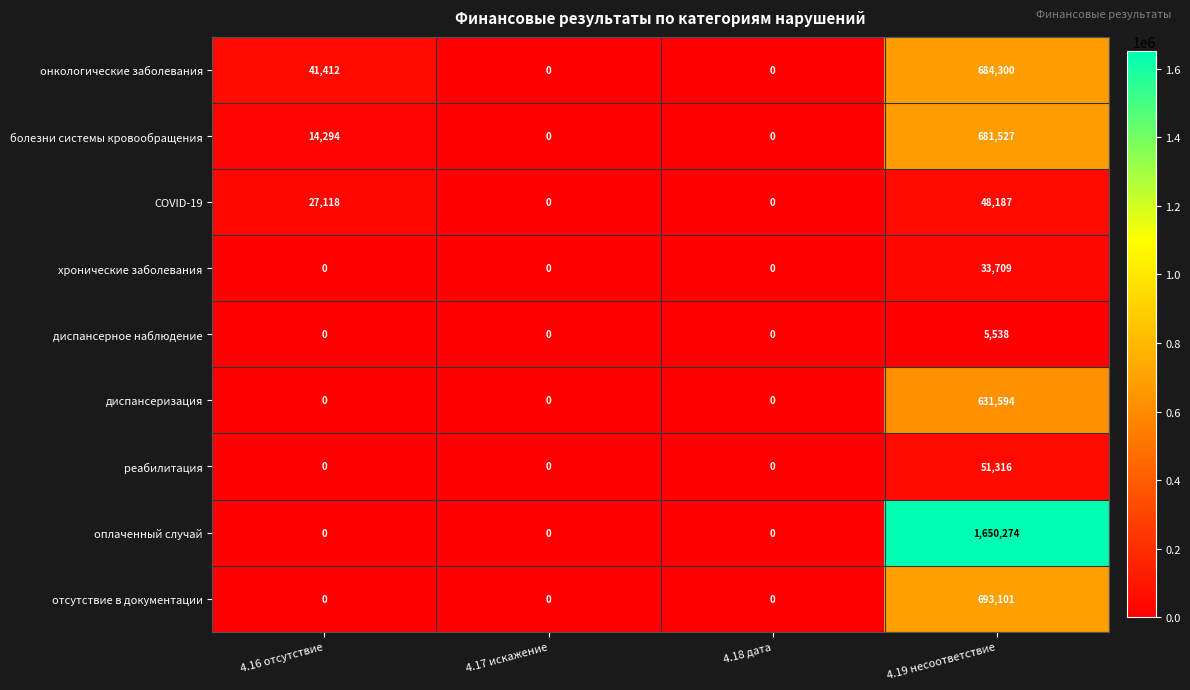

Which series has the largest total across all categories?

оплаченный случай